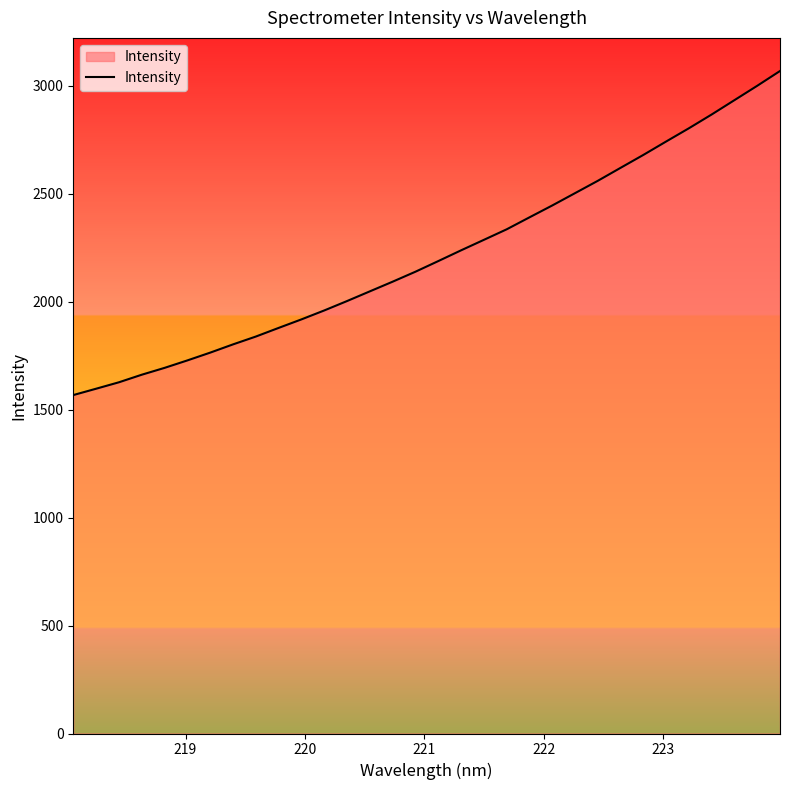

What is the difference between the maximum and minimum values?

1501.3